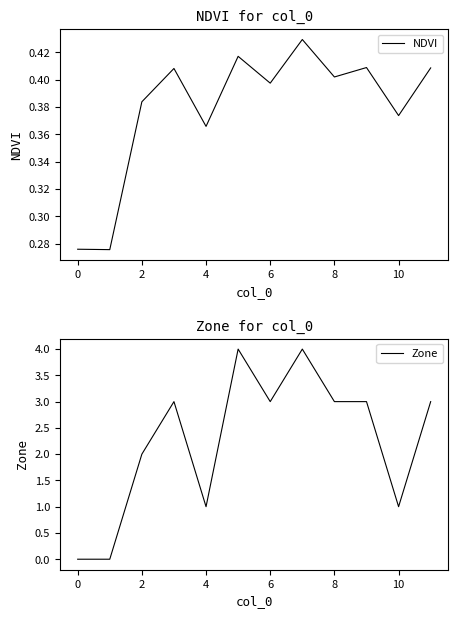

Count the number of categories in the chart.

12